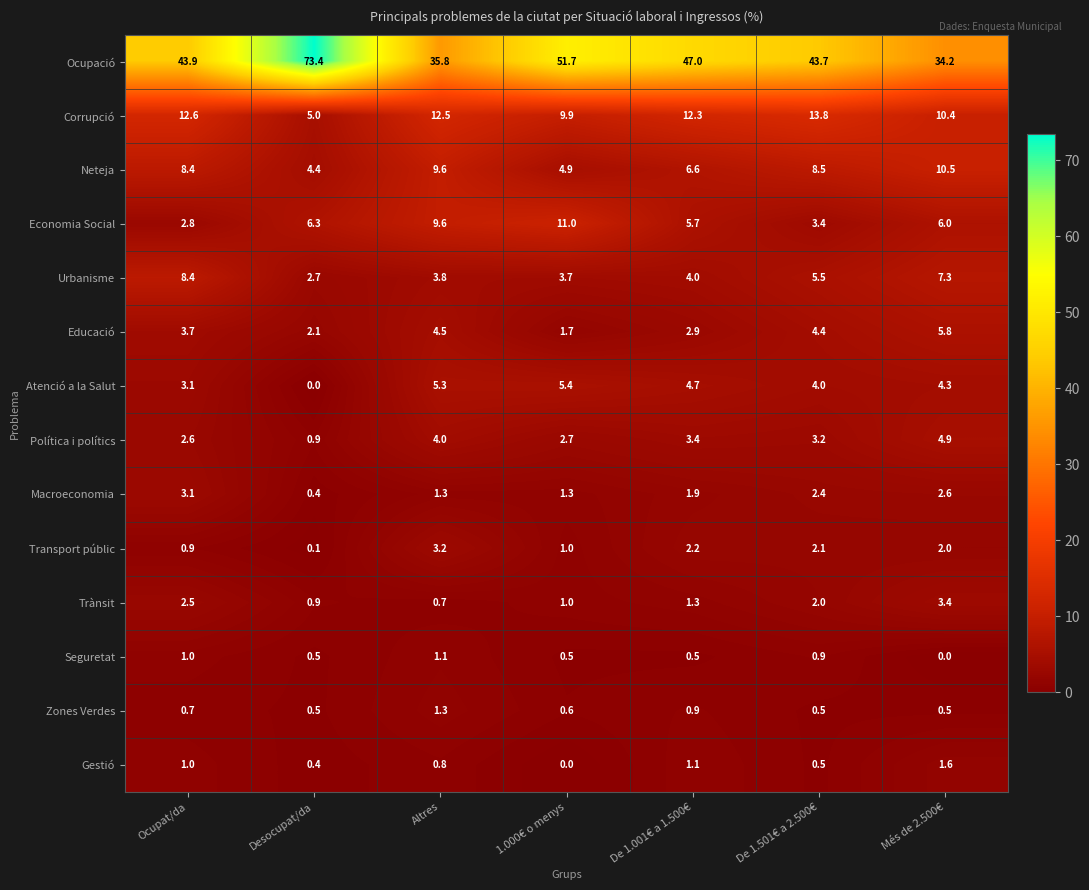

What is the maximum value shown in the chart?

73.4